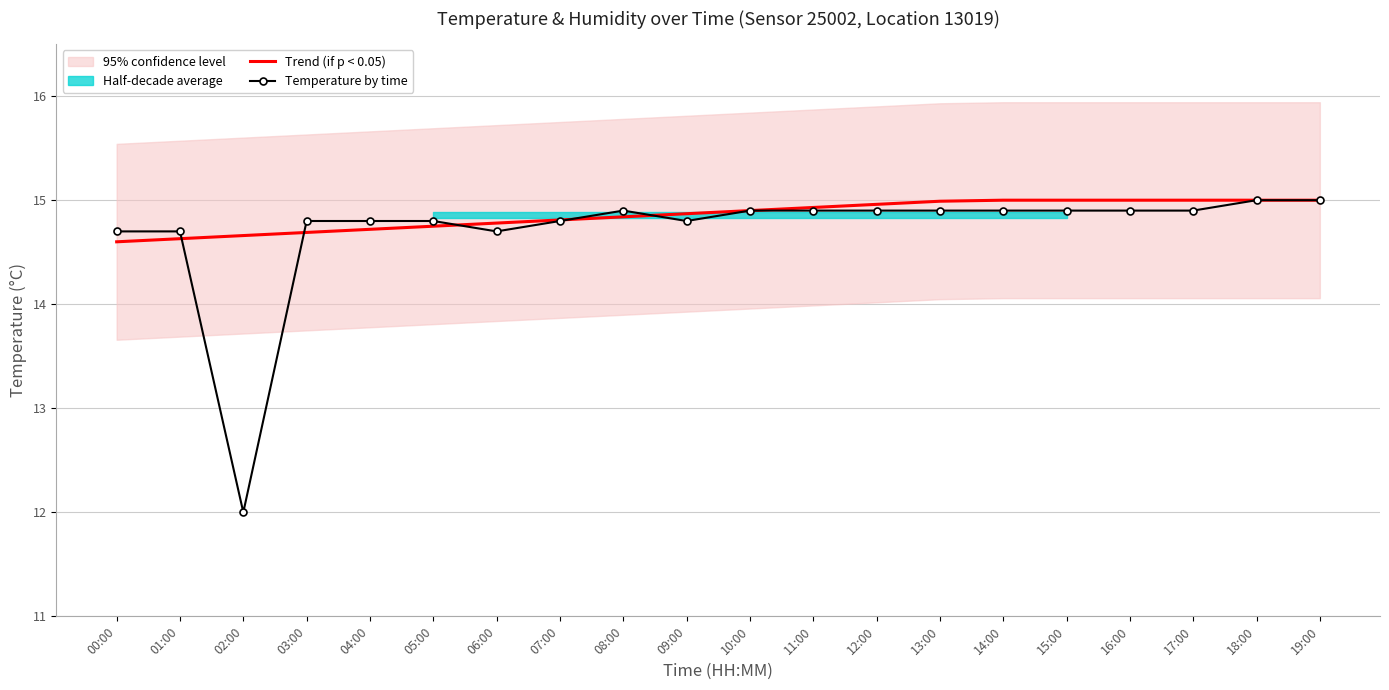

What is the label of the 19th point from the left?

18:00